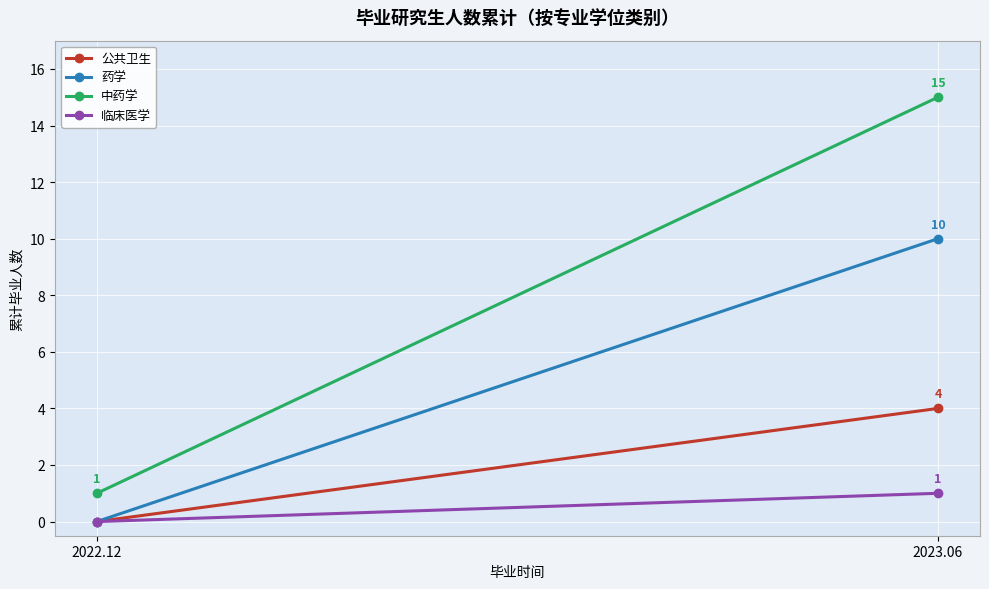

Reading left to right, list all the values displayed in this chart.

公共卫生: 0	4
药学: 0	10
中药学: 1	15
临床医学: 0	1